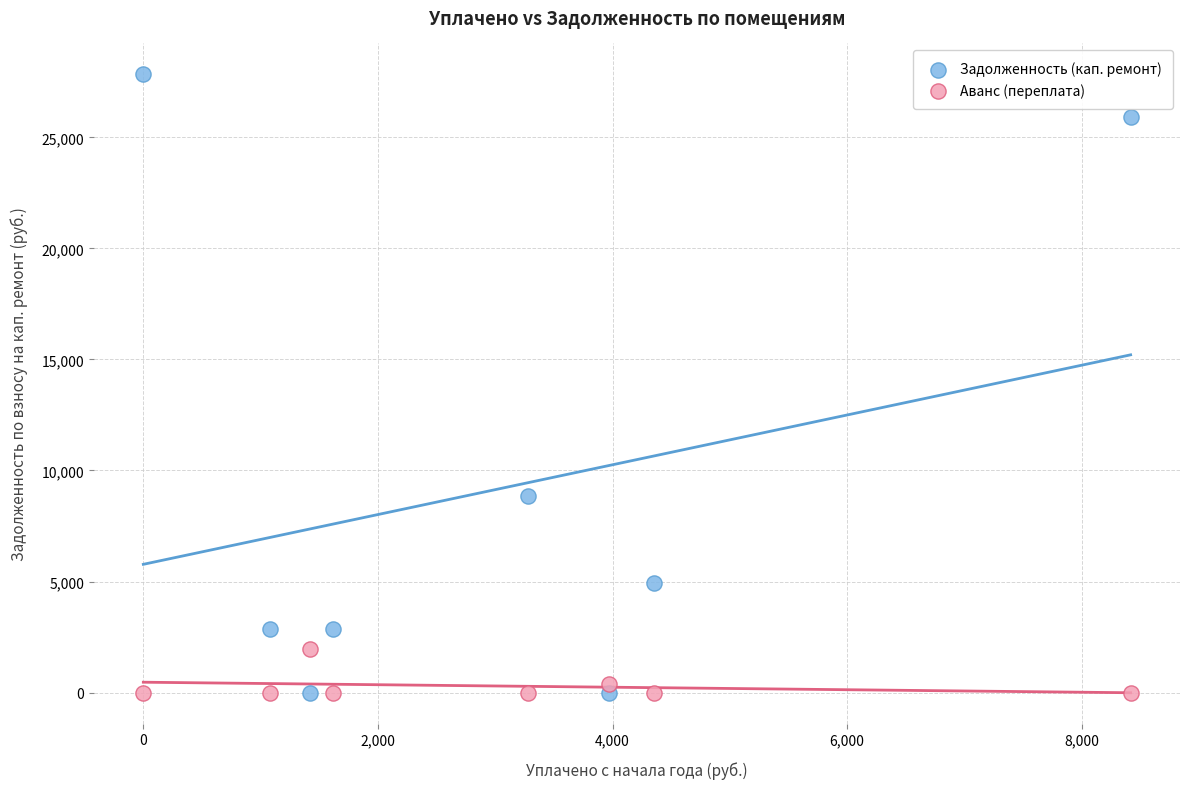

What are all the series names shown in the legend?

Задолженность (кап. ремонт), Аванс (переплата)